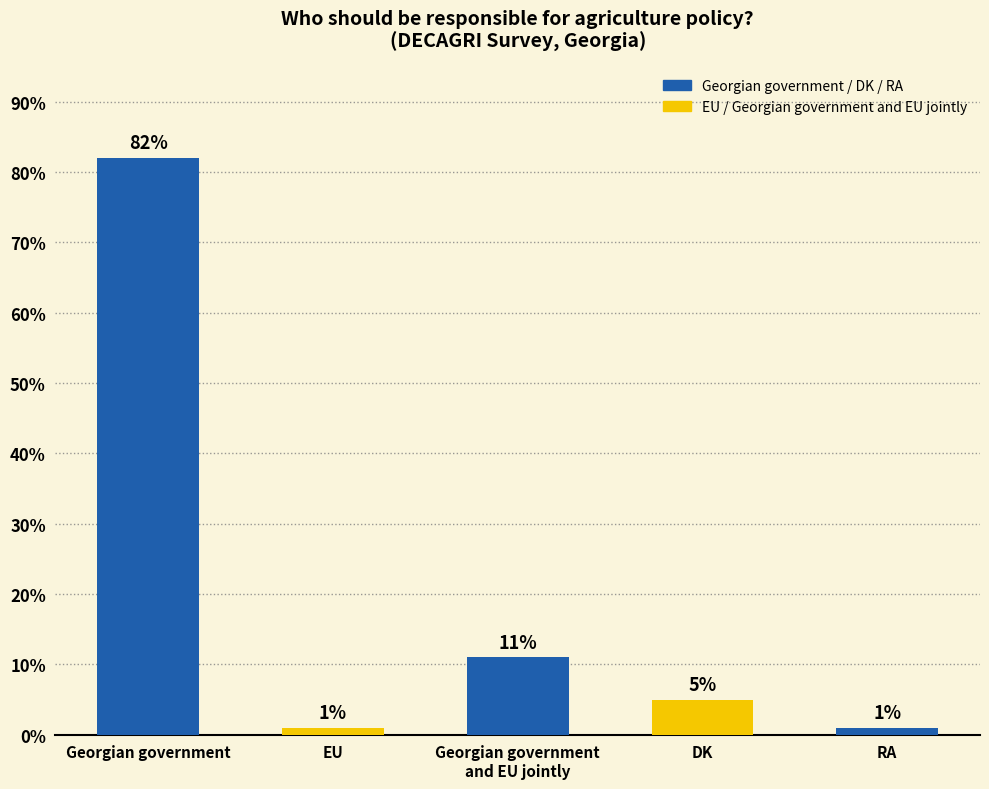

What is the change in value from Georgian government to EU?

-81